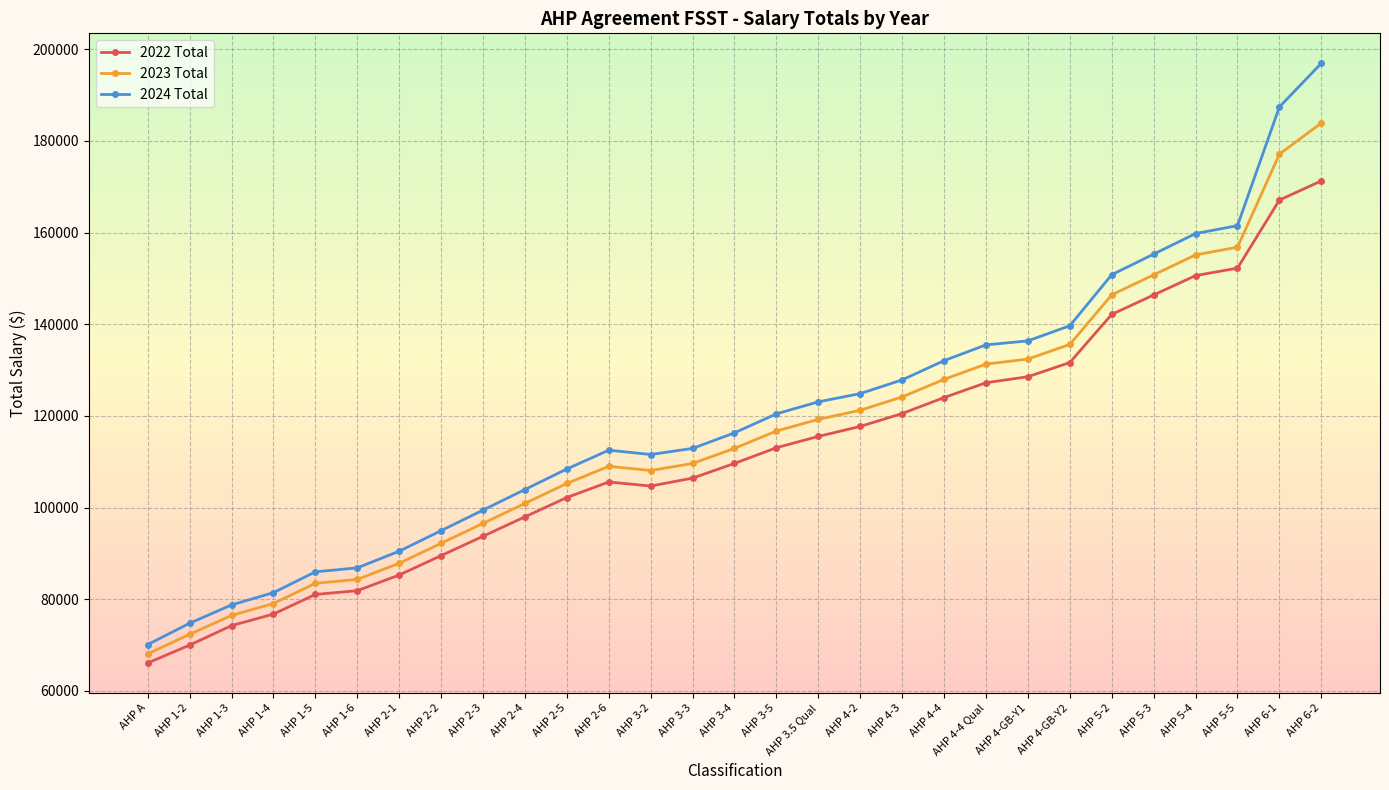

What is the label of the 14th point from the right?

AHP 3-5